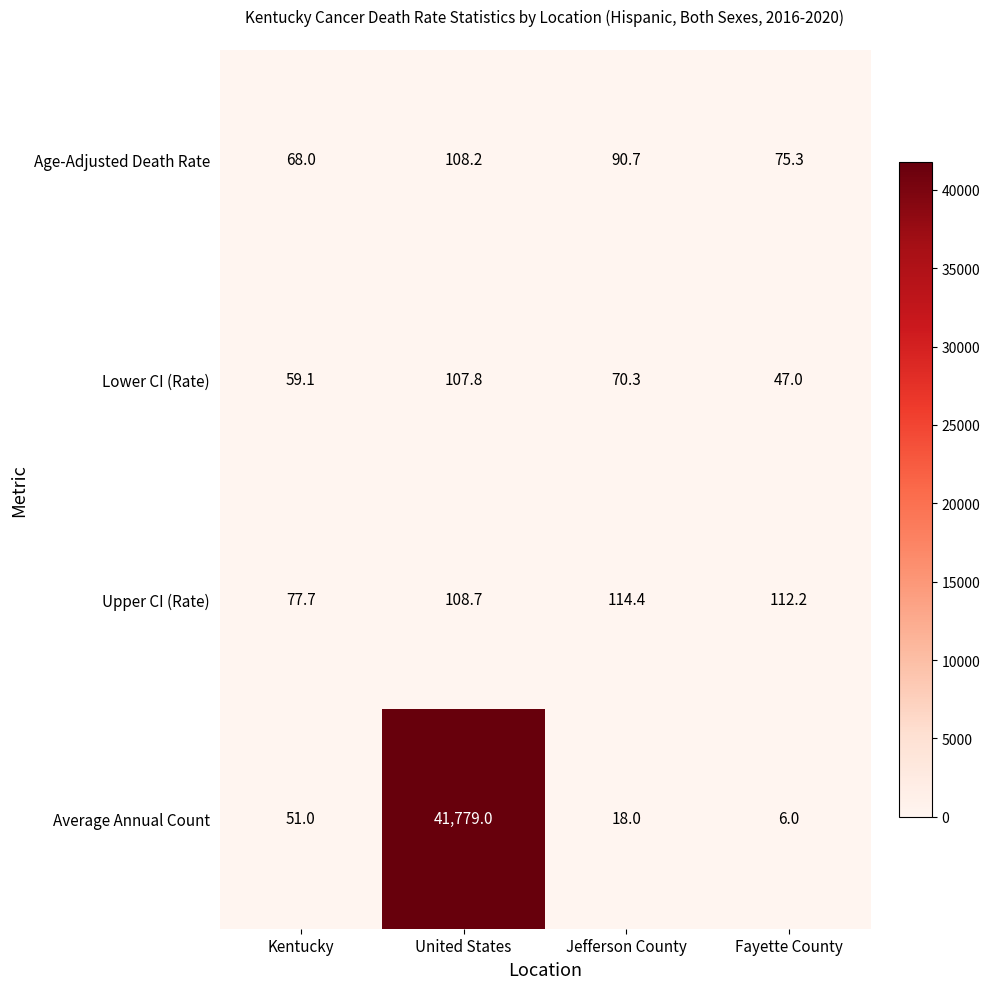

The value of Upper CI (Rate) at Fayette County is 157.3. True or false?

False